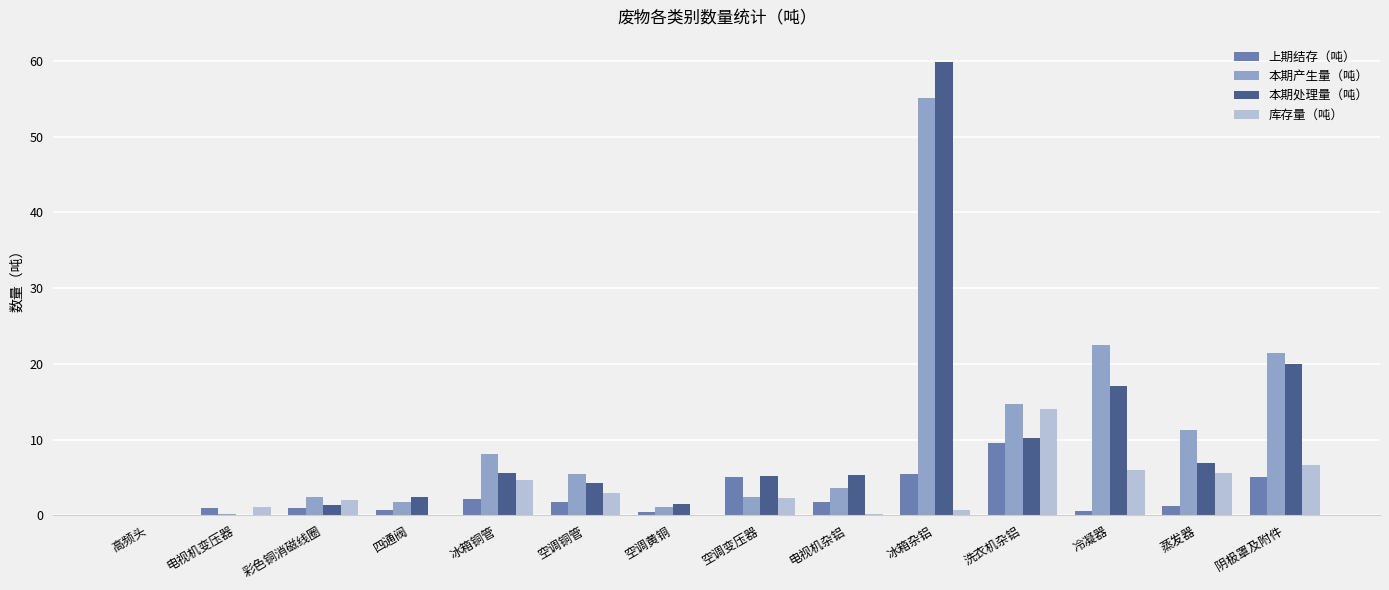

How many distinct data groups are displayed?

4